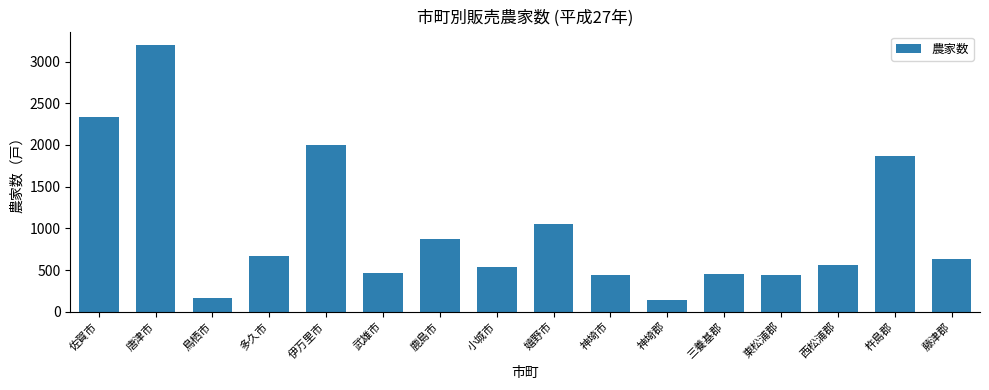

What is the sum of all values?

15819